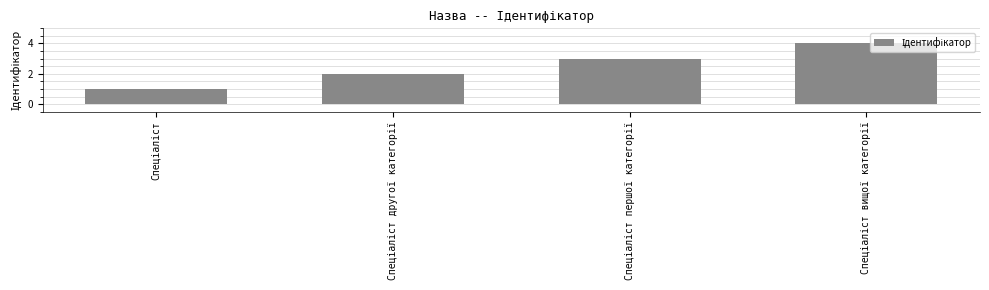

What is the difference between the maximum and minimum values?

3